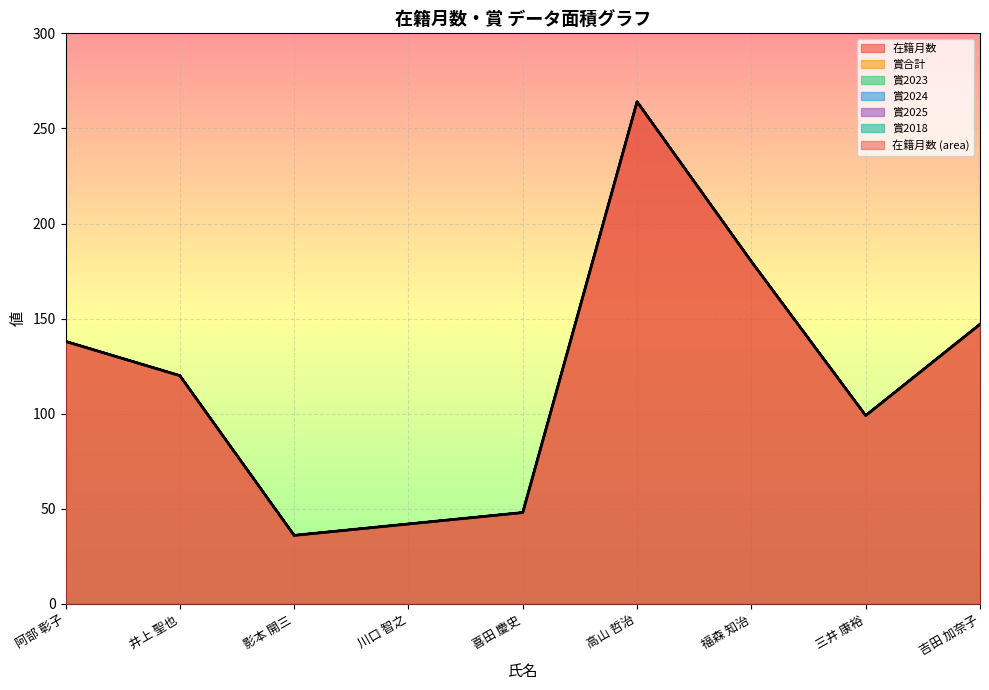

The 賞2025 series shows 0 at 川口 智之. True or false?

True